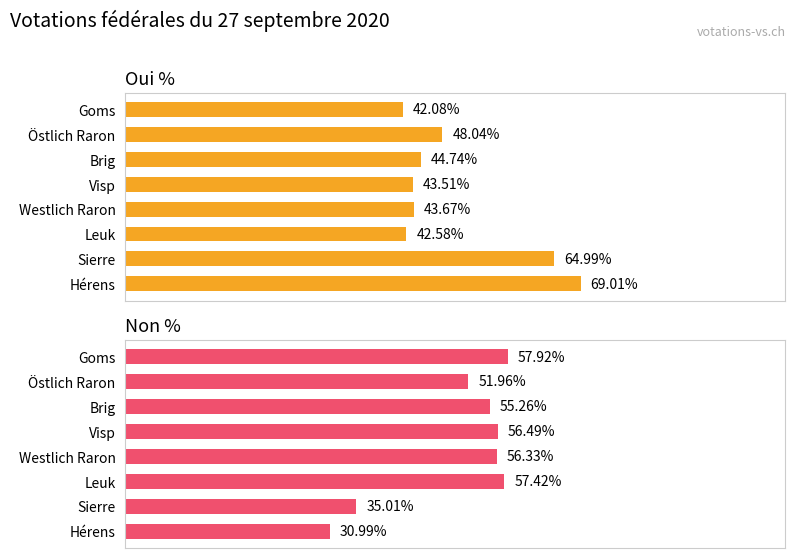

Reading left to right, transcribe all the data shown in this chart.

Oui %: 42.1	48.0	44.7	43.5	43.7	42.6	65.0	69.0
Non %: 57.9	52.0	55.3	56.5	56.3	57.4	35.0	31.0